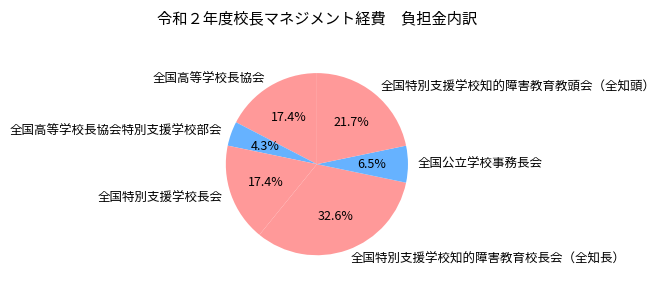

What is the largest slice in the pie chart?

全国特別支援学校知的障害教育校長会（全知長）